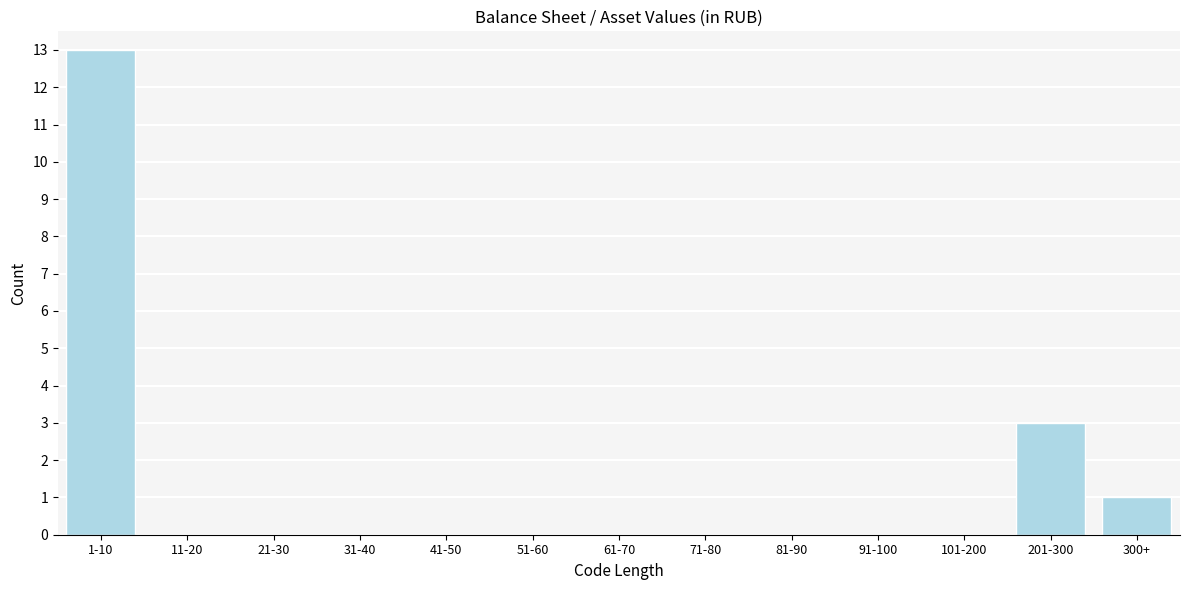

Reading left to right, what are all the values shown in this chart?

1-10=13	11-20=0	21-30=0	31-40=0	41-50=0	51-60=0	61-70=0	71-80=0	81-90=0	91-100=0	101-200=0	201-300=3	300+=1